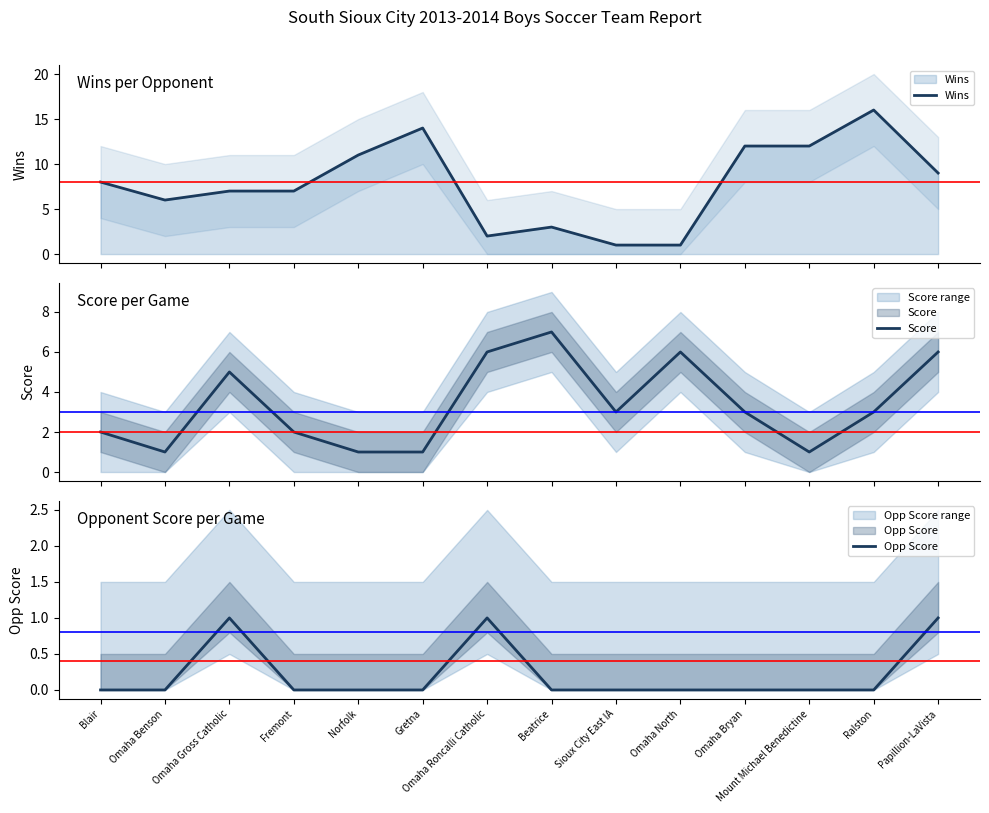

Where is Opp Score nearest to the value 0?

Blair